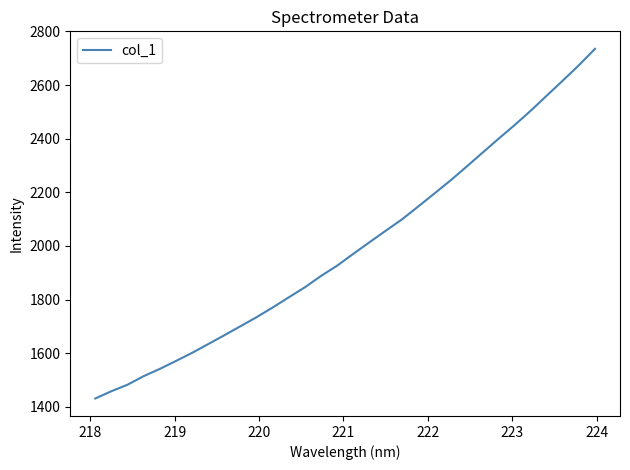

What is the difference between the maximum and minimum values?

1304.0